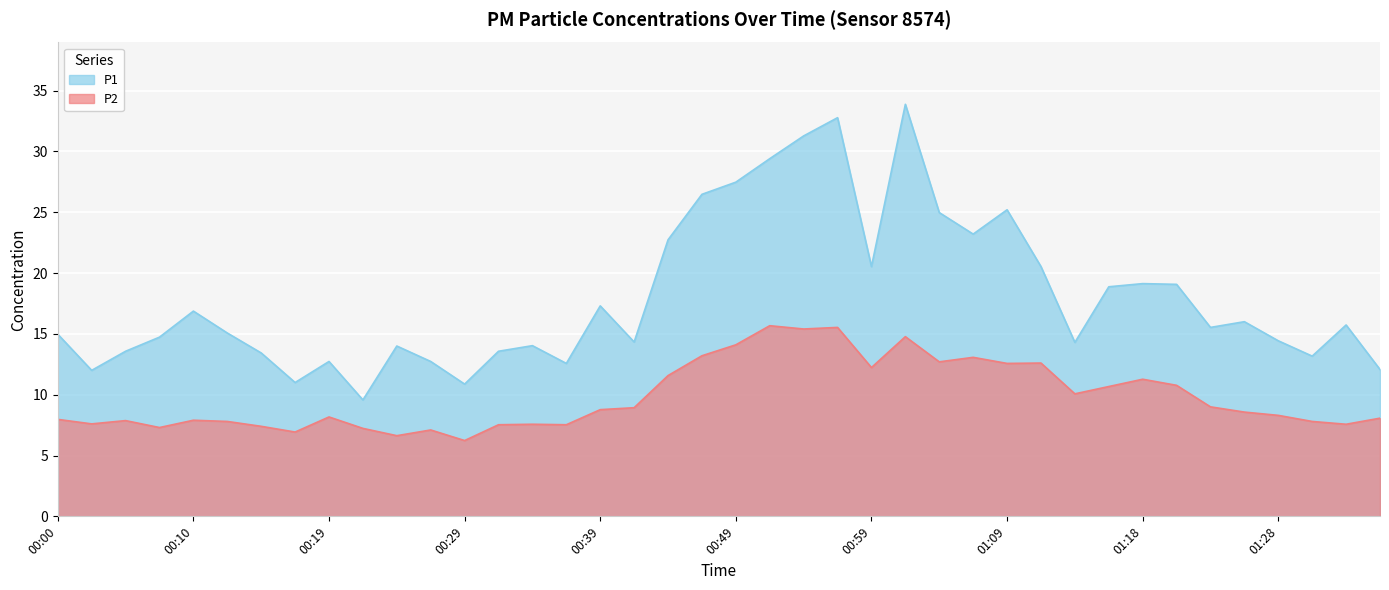

True or false: P2 and P1 intersect in this chart.

False